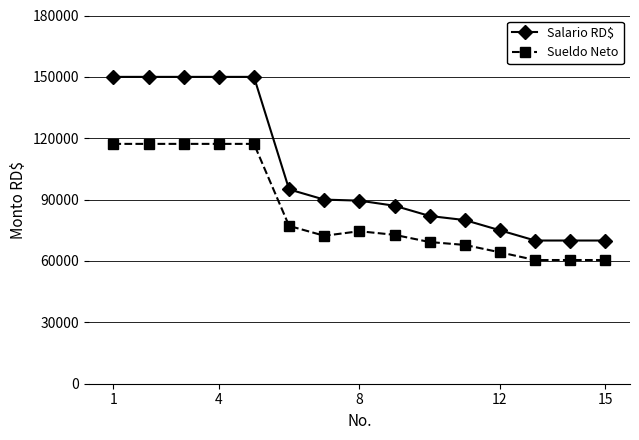

How many distinct data groups are displayed?

2